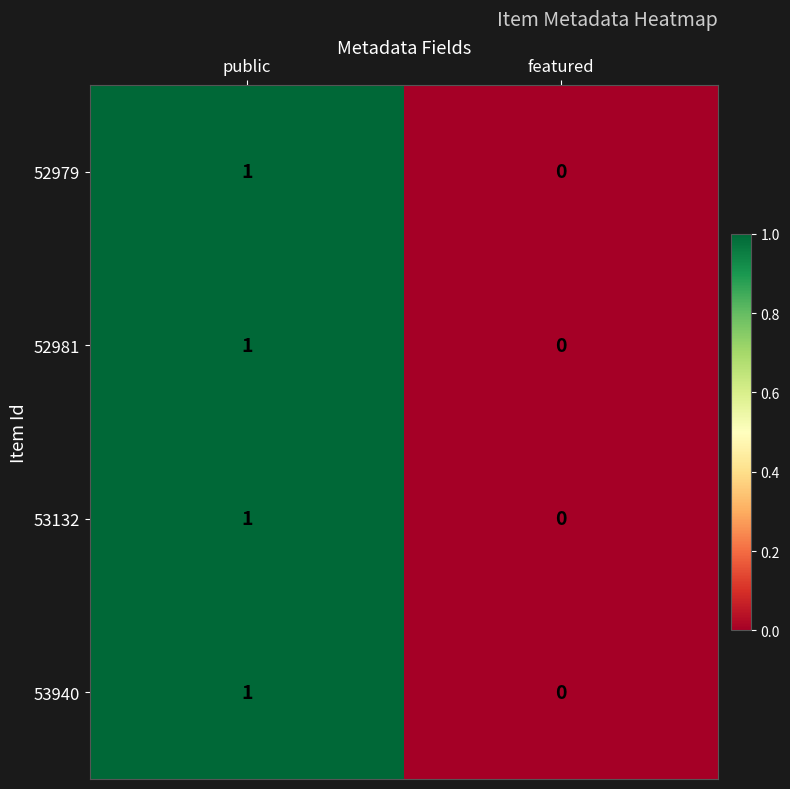

Rank the categories by 52979 value from highest to lowest.

public, featured